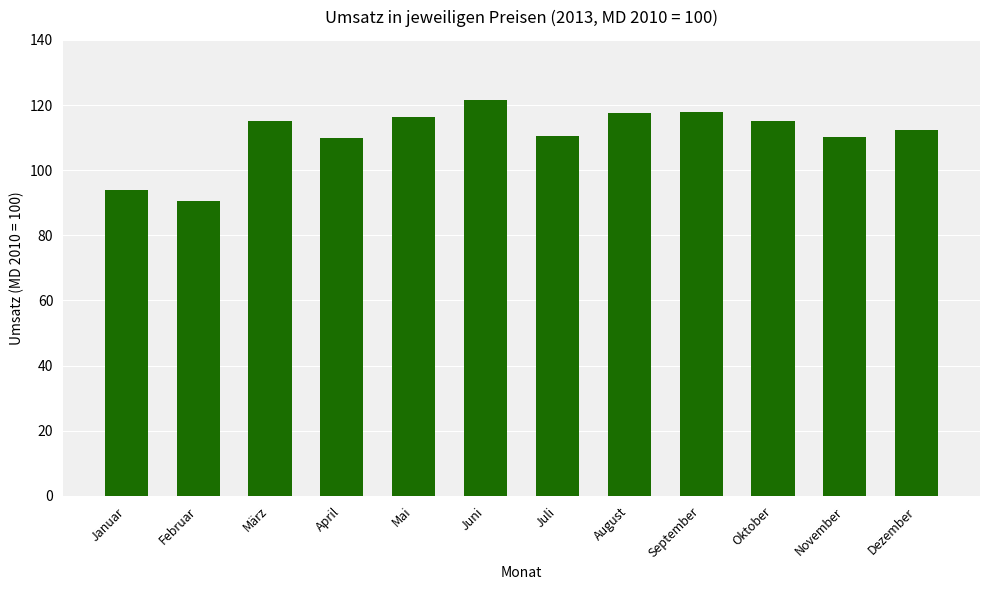

What value does the data have at Juli?

110.4